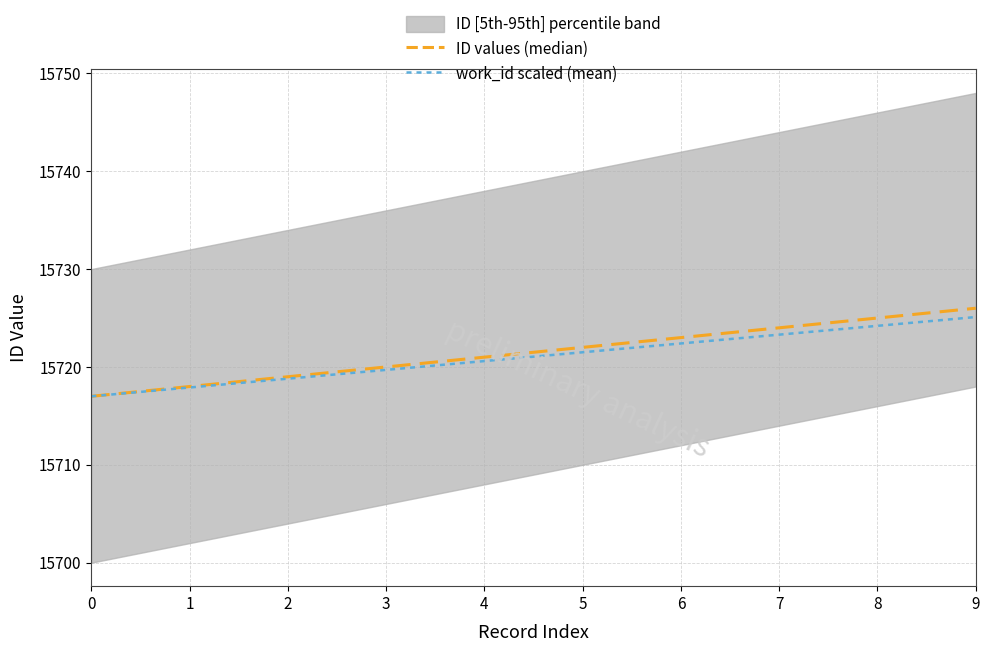

At which label does ID values (median) first exceed 15722?

6